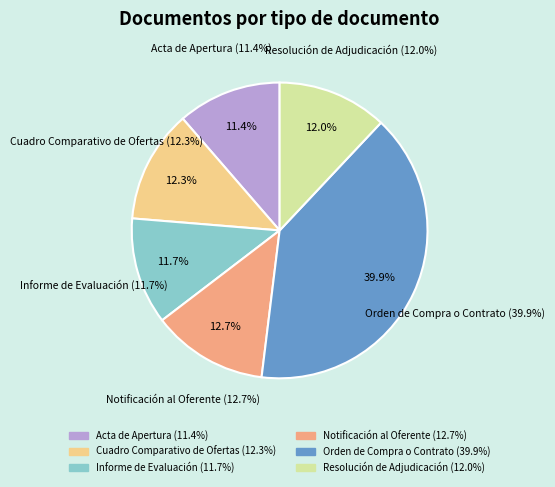

To the nearest percent, what percentage of the pie is Cuadro Comparativo de Ofertas?

12%